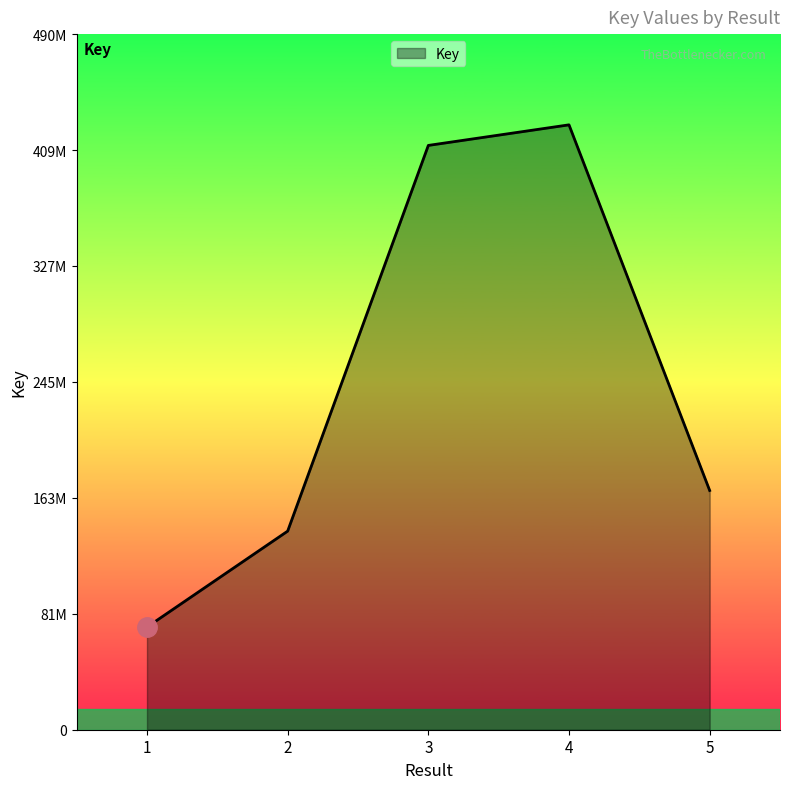

The chart shows a value of 254133622 at 3. True or false?

False